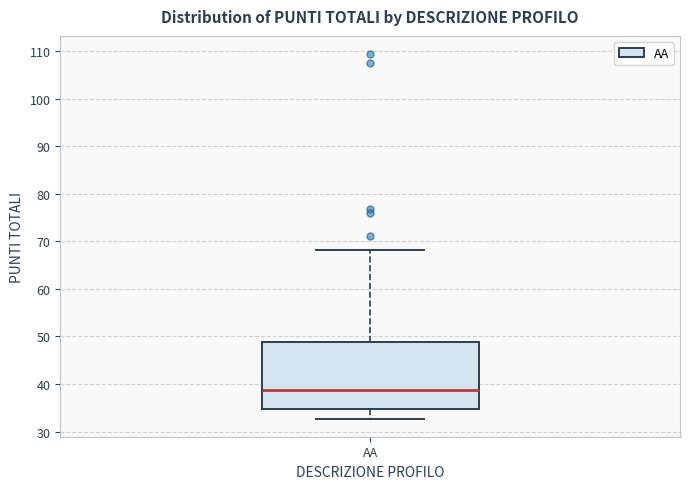

Transcribe this box plot: give where the median line is, the range the box spans, and where the two whiskers end, as read against the y-axis. The values are not printed on the chart, so give them approximately, as read against the axis.

median 39, box 35 to 49, whiskers 33 to 68